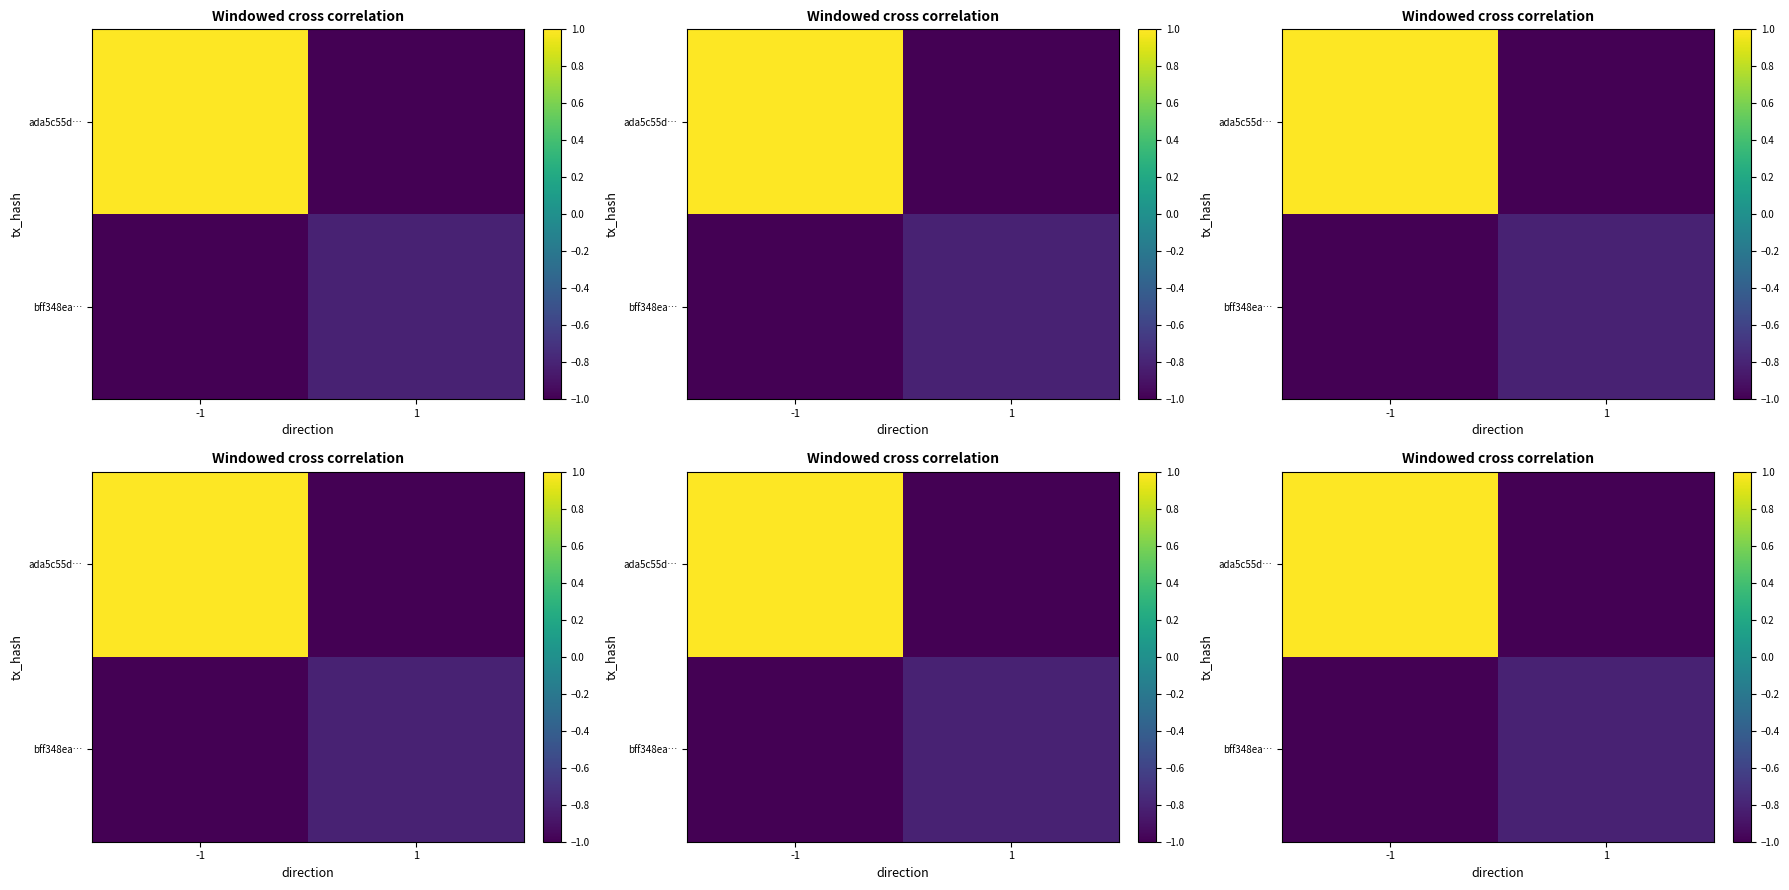

What is the total value across all series at 1?

-1.8